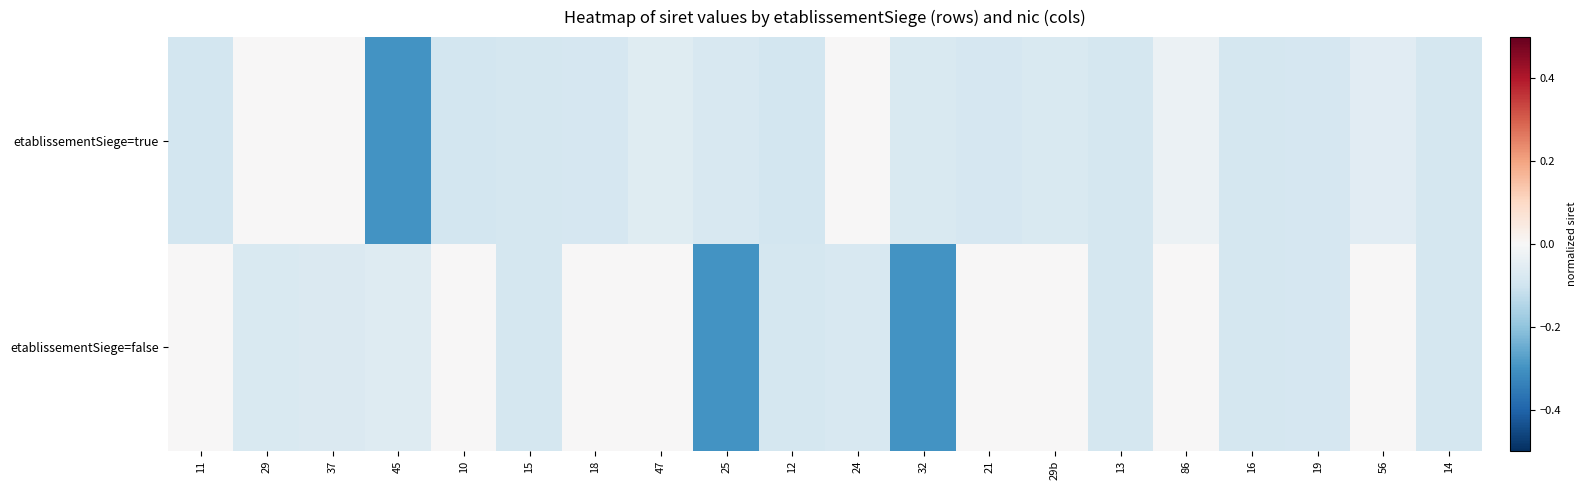

What is the total value across all series at 13?

-0.2